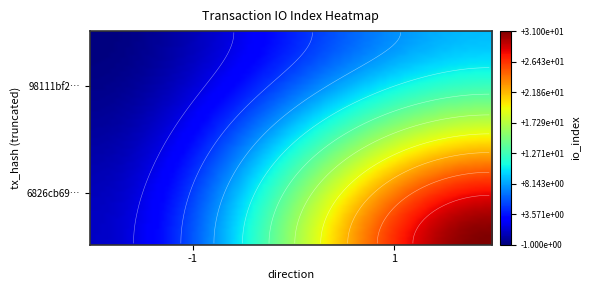

What is the lowest value of the 98111bf2dae9560f660a953b94d70385be46c99 series?

-1